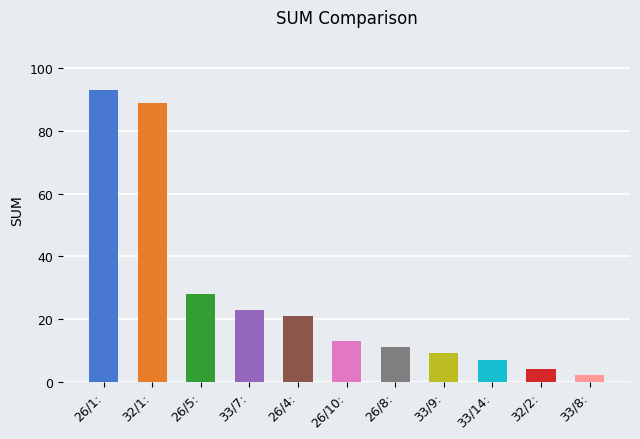

What position from the right is 33/7:?

8